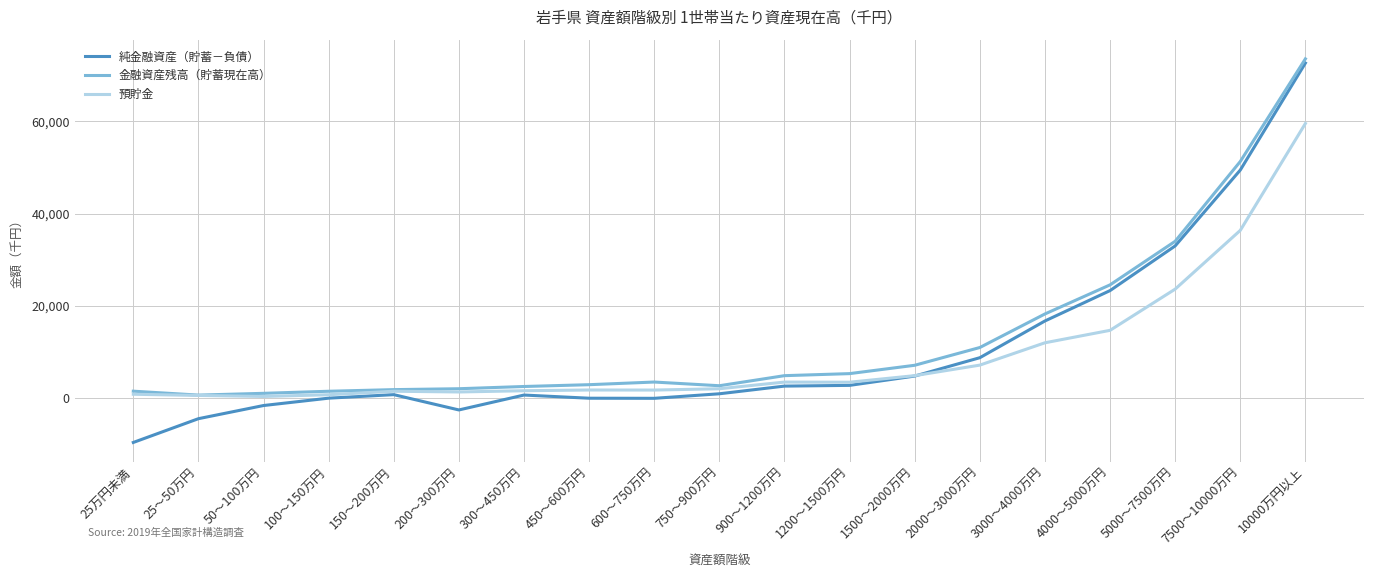

What is the difference between the maximum and second lowest values in the 純金融資産（貯蓄－負債） series?

77012